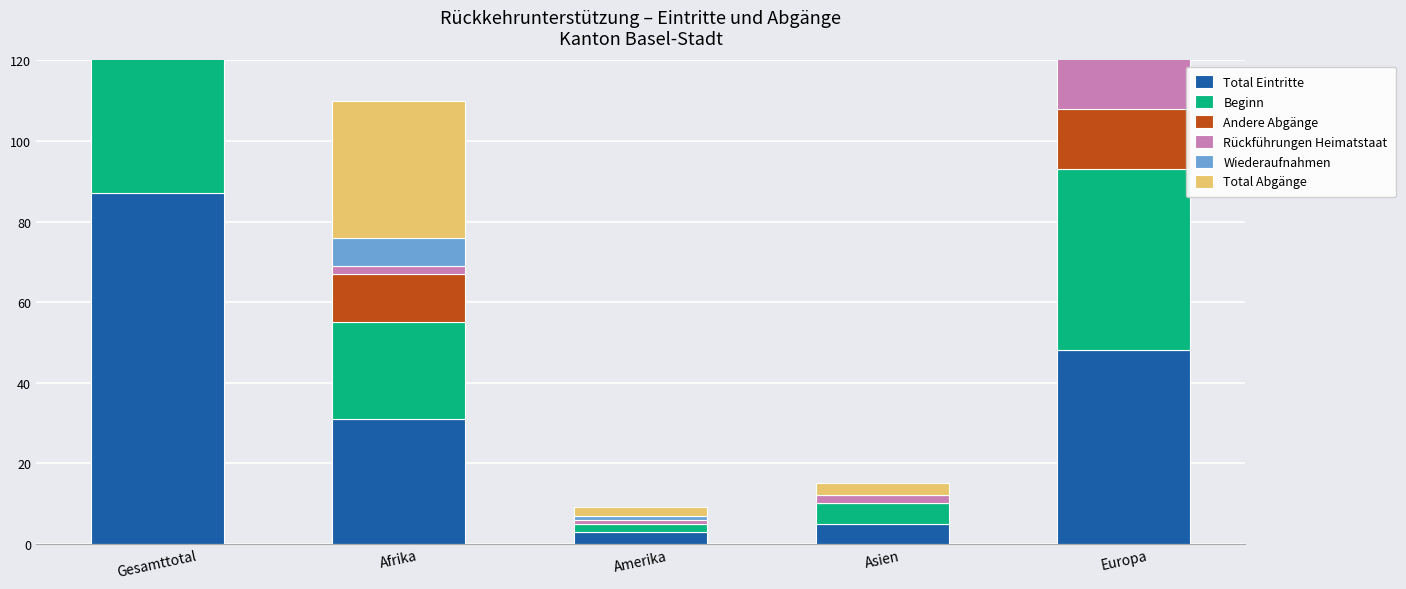

Where is Andere Abgänge nearest to the value 13?

Afrika